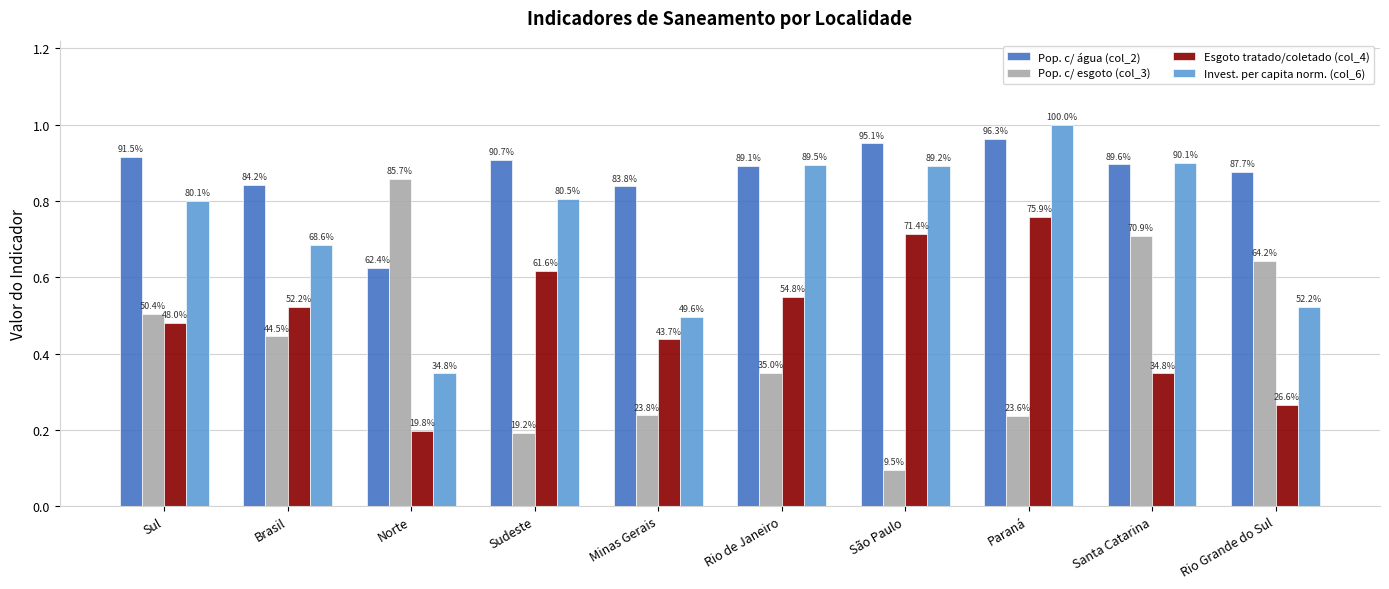

At which category is the sum across all series the highest?

Paraná